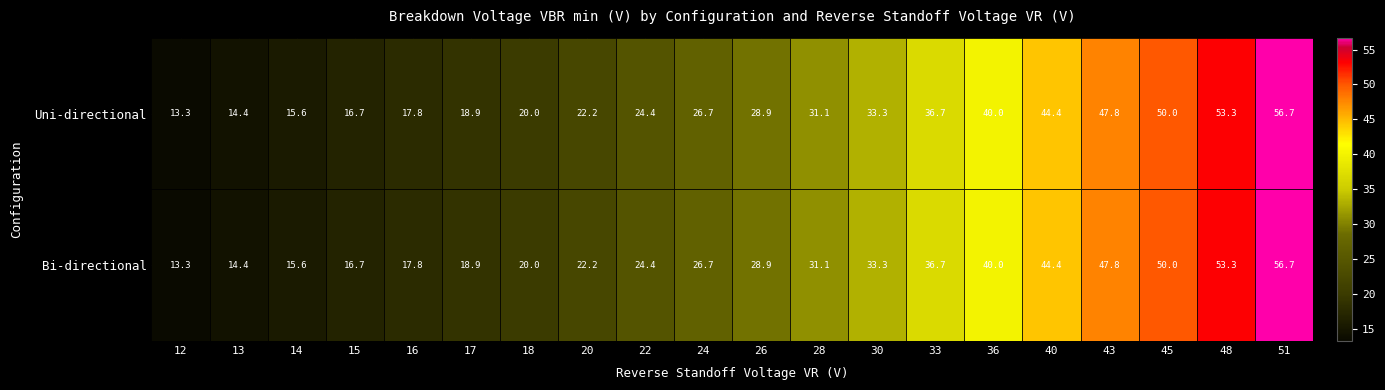

Count the number of data series in this chart.

2